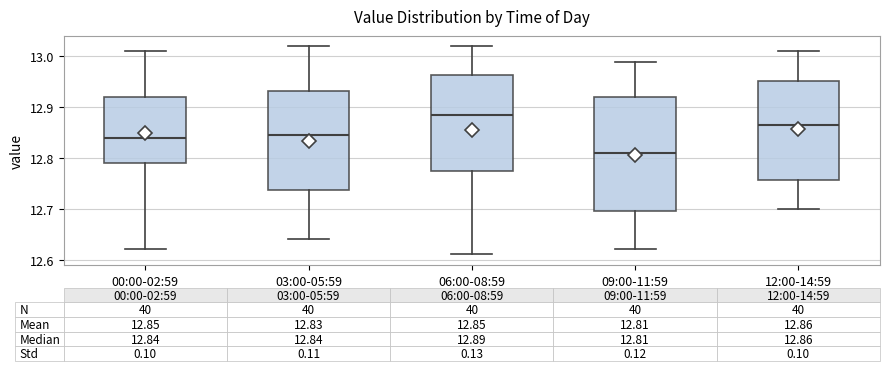

Which box's median line is the lowest?

09:00-11:59